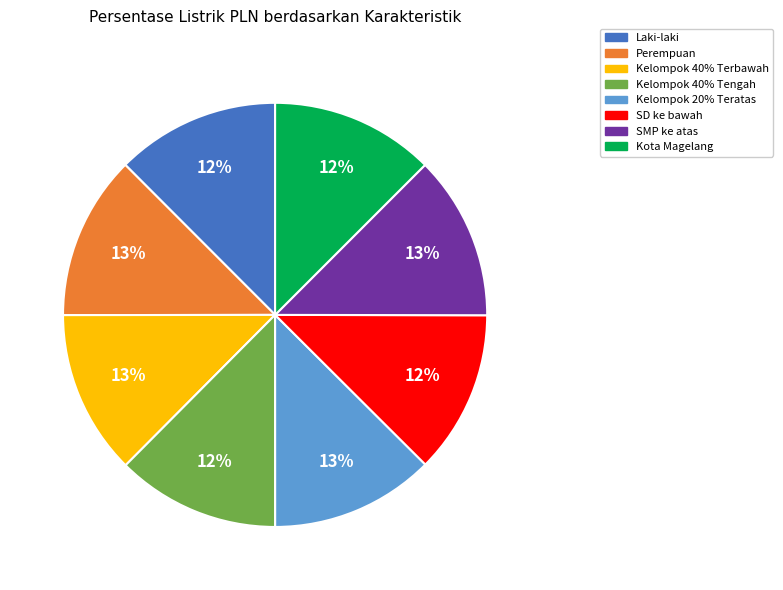

The Kota Magelang slice represents 4% of the pie. True or false?

False